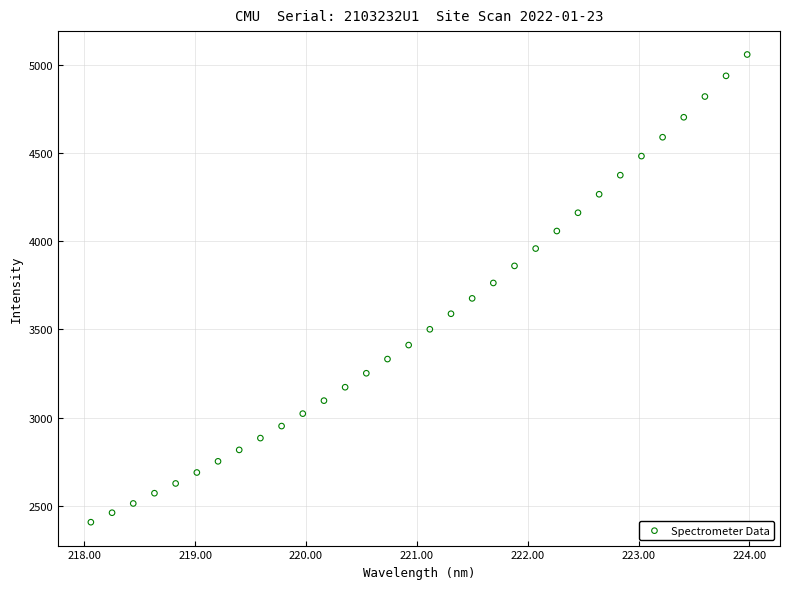

What is the range of Y values (max minus min)?

2647.7